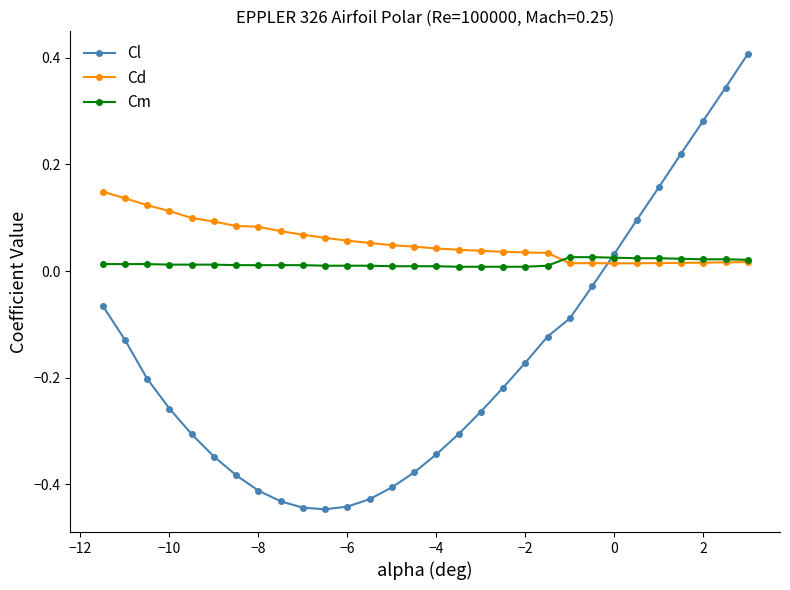

How many Cm values are between 0 and 1?

30